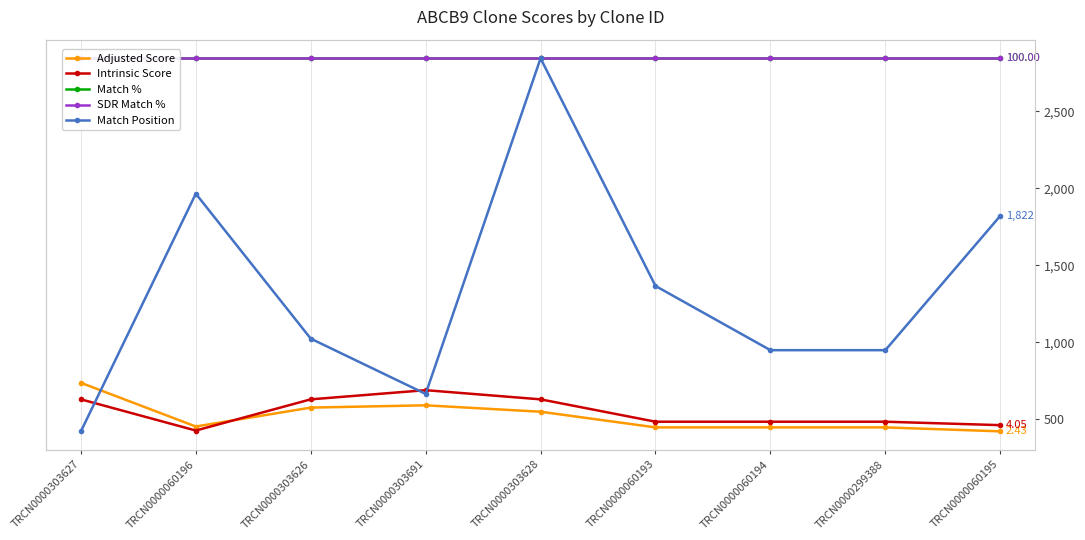

Which series has the largest total across all categories?

Match Position